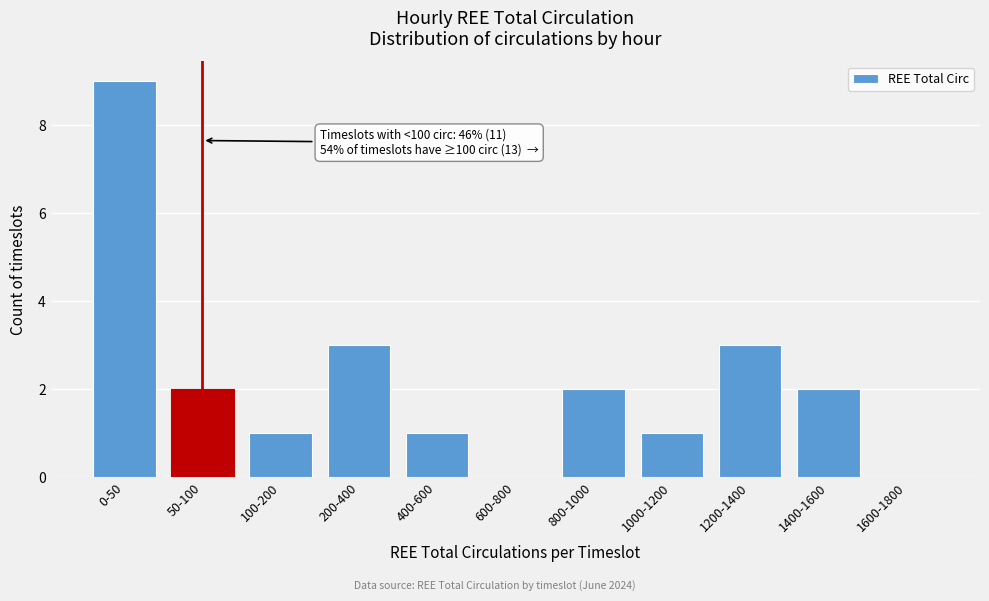

Reading left to right, extract all data points from this chart.

0-50=9	50-100=2	100-200=1	200-400=3	400-600=1	600-800=0	800-1000=2	1000-1200=1	1200-1400=3	1400-1600=2	1600-1800=0